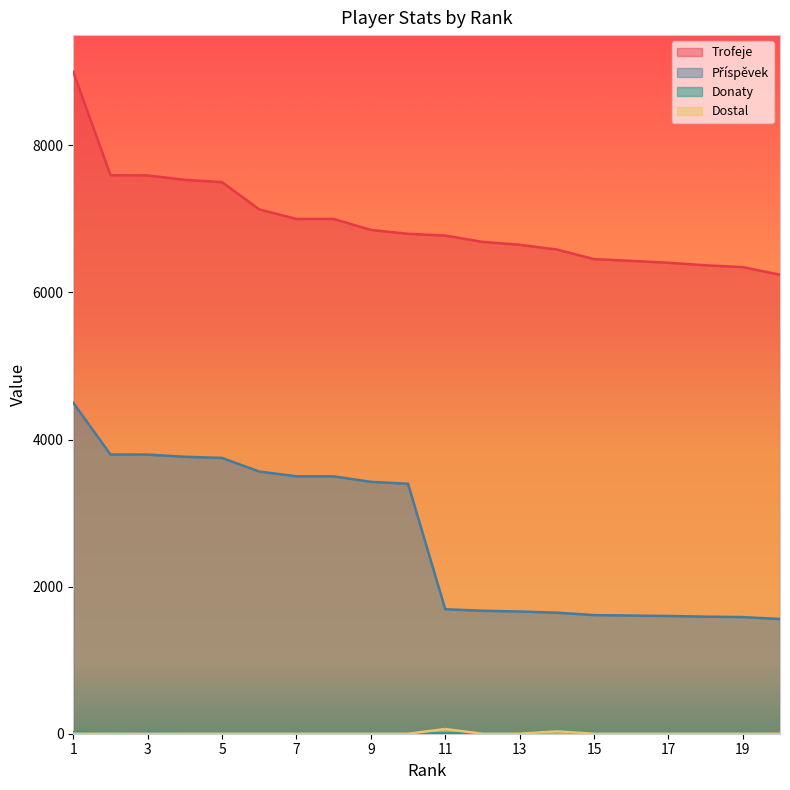

How many interior local valleys does the Donaty series have?

1